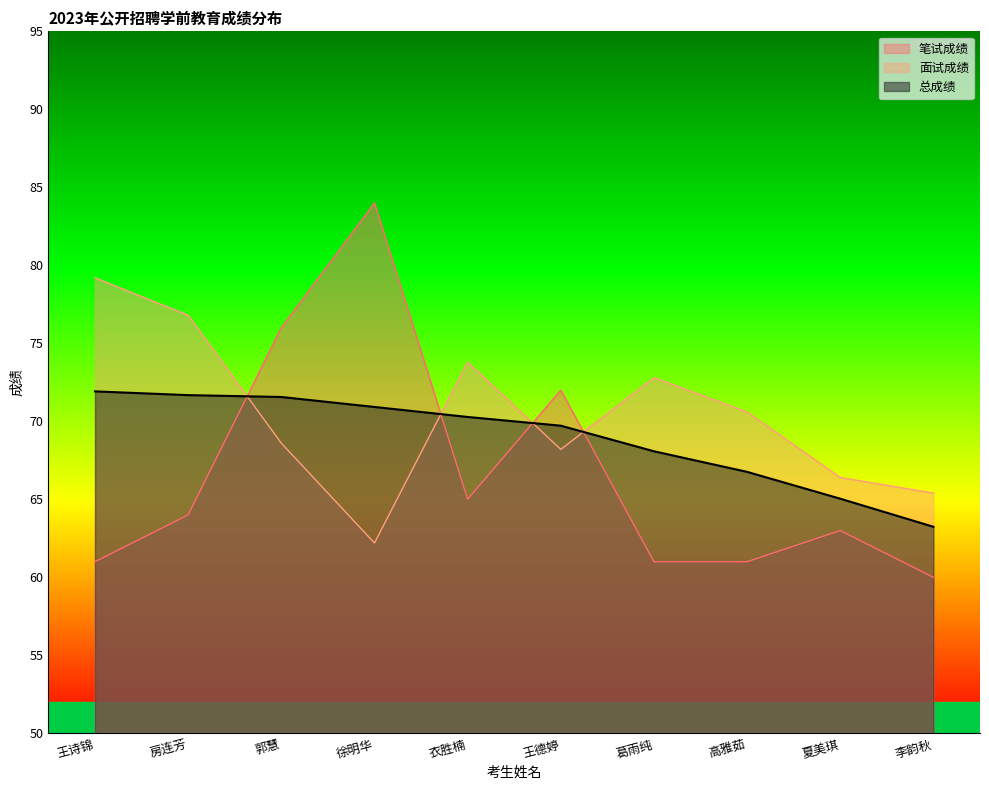

Which category has the lowest value across all series?

李韵秋